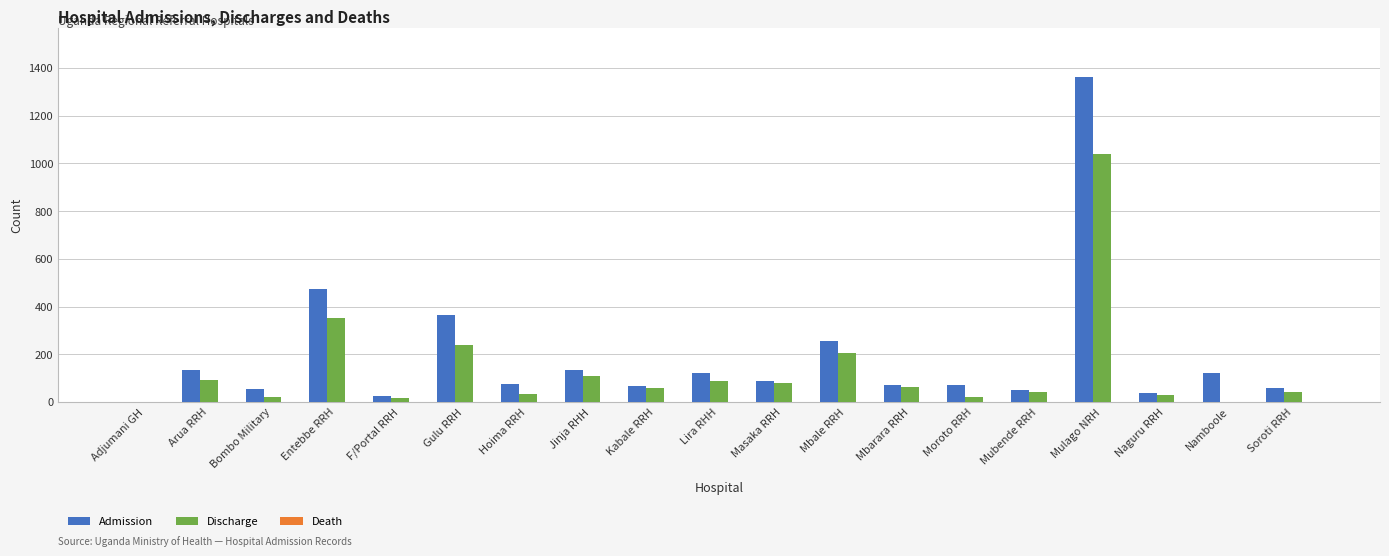

Is it true that Discharge equals 78 at Masaka RRH?

True